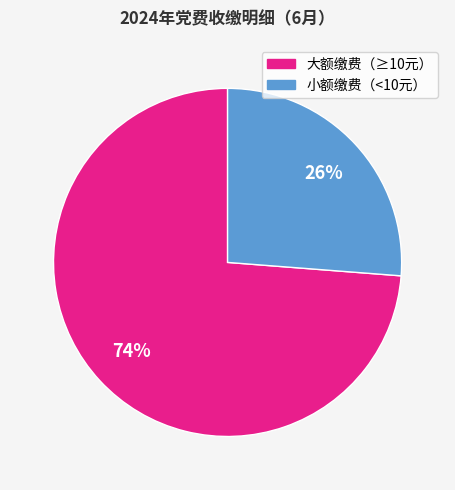

Does any single category account for the majority?

Yes